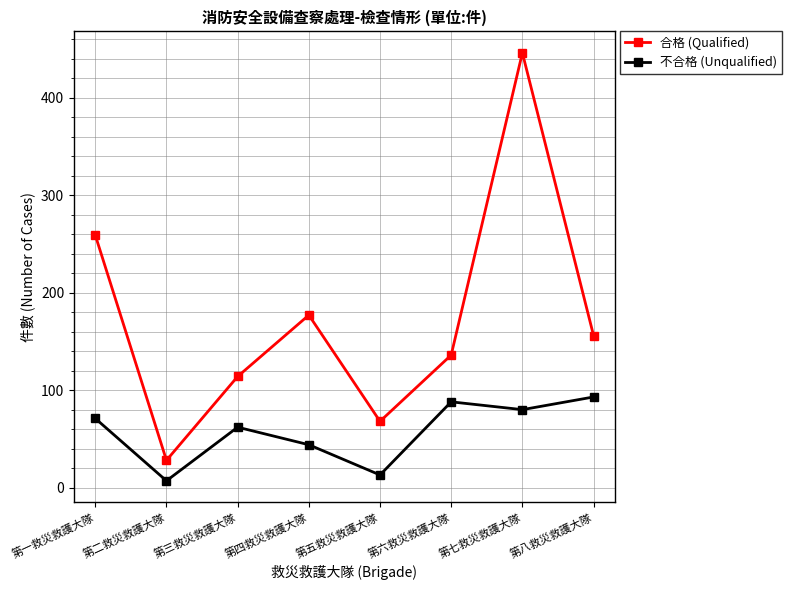

What is the label of the 3rd point from the right?

第六救災救護大隊